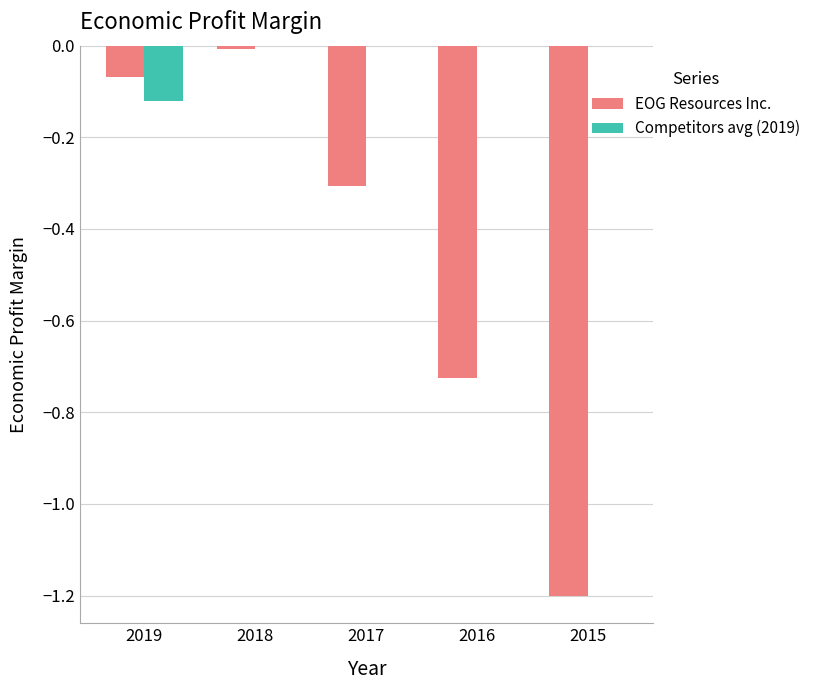

Which series has the widest spread of values?

EOG Resources Inc.